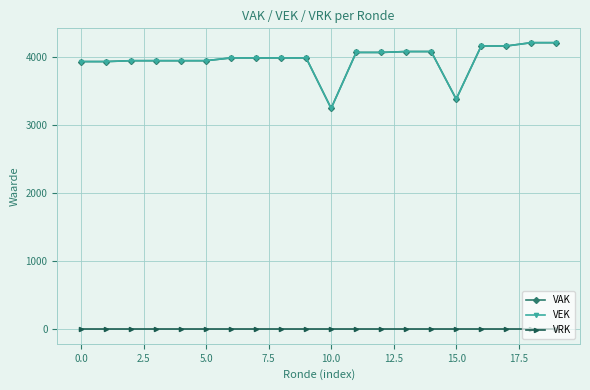

What is the greatest value displayed?

4203